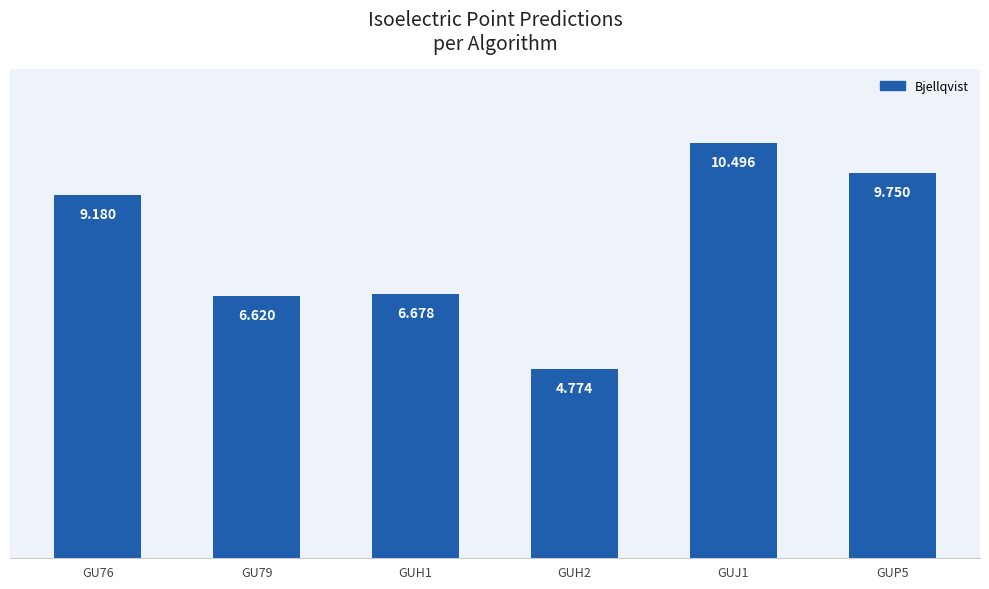

Which category has the highest value across all series?

GUJ1